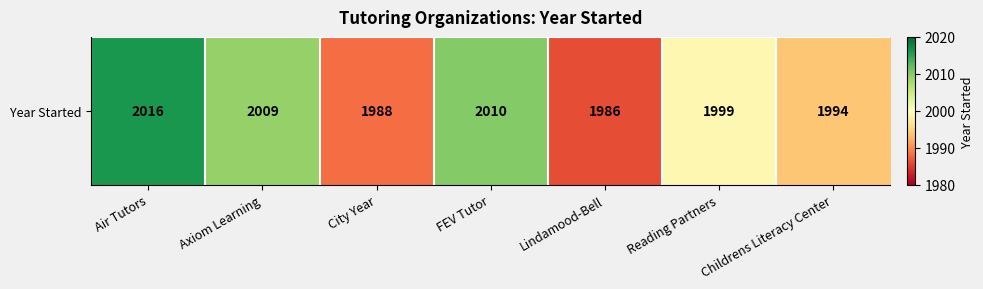

Rank the categories by value from highest to lowest.

Air Tutors, FEV Tutor, Axiom Learning, Reading Partners, Childrens Literacy Center, City Year, Lindamood-Bell